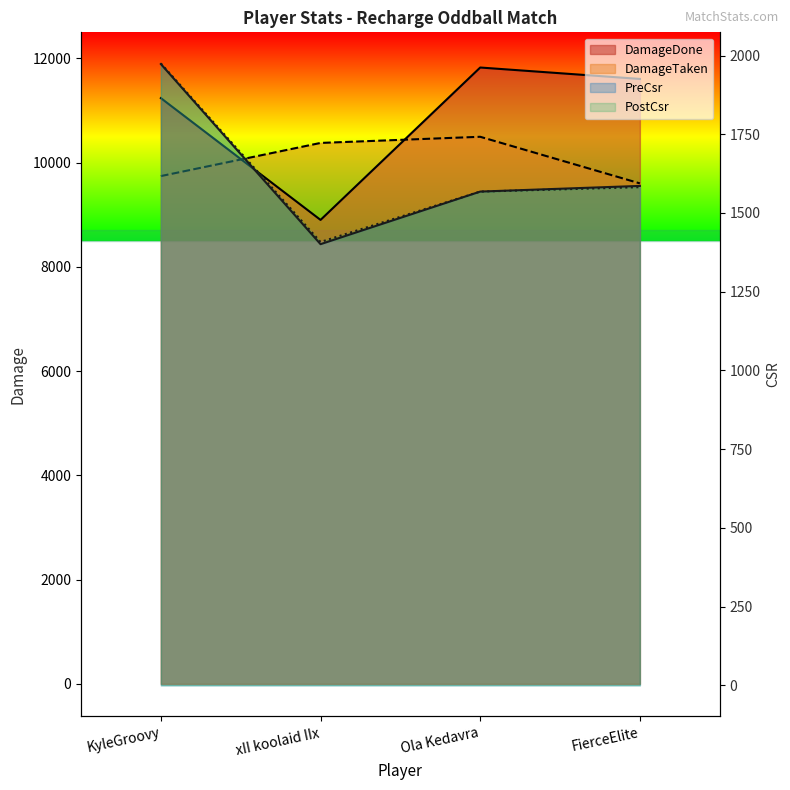

Where is the first local maximum for DamageDone?

Ola Kedavra